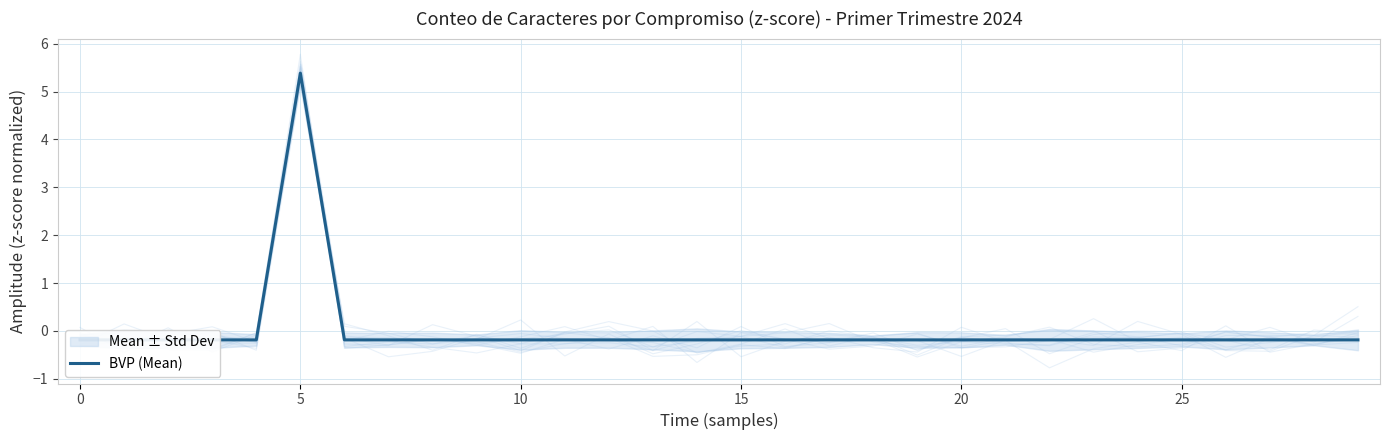

Is it true that the value at 17 is -0.1?

False